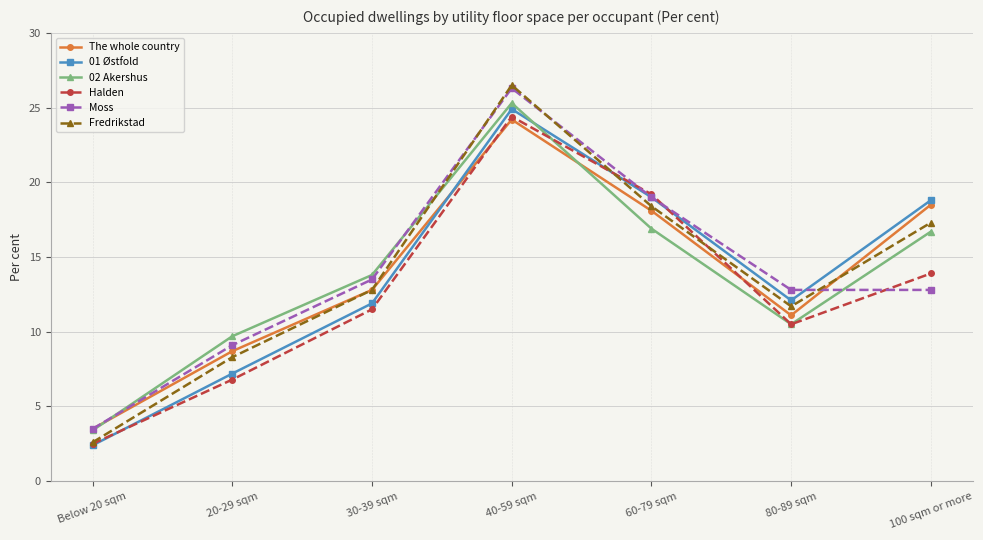

Between 30-39 sqm and 80-89 sqm, which series saw the biggest shift?

02 Akershus